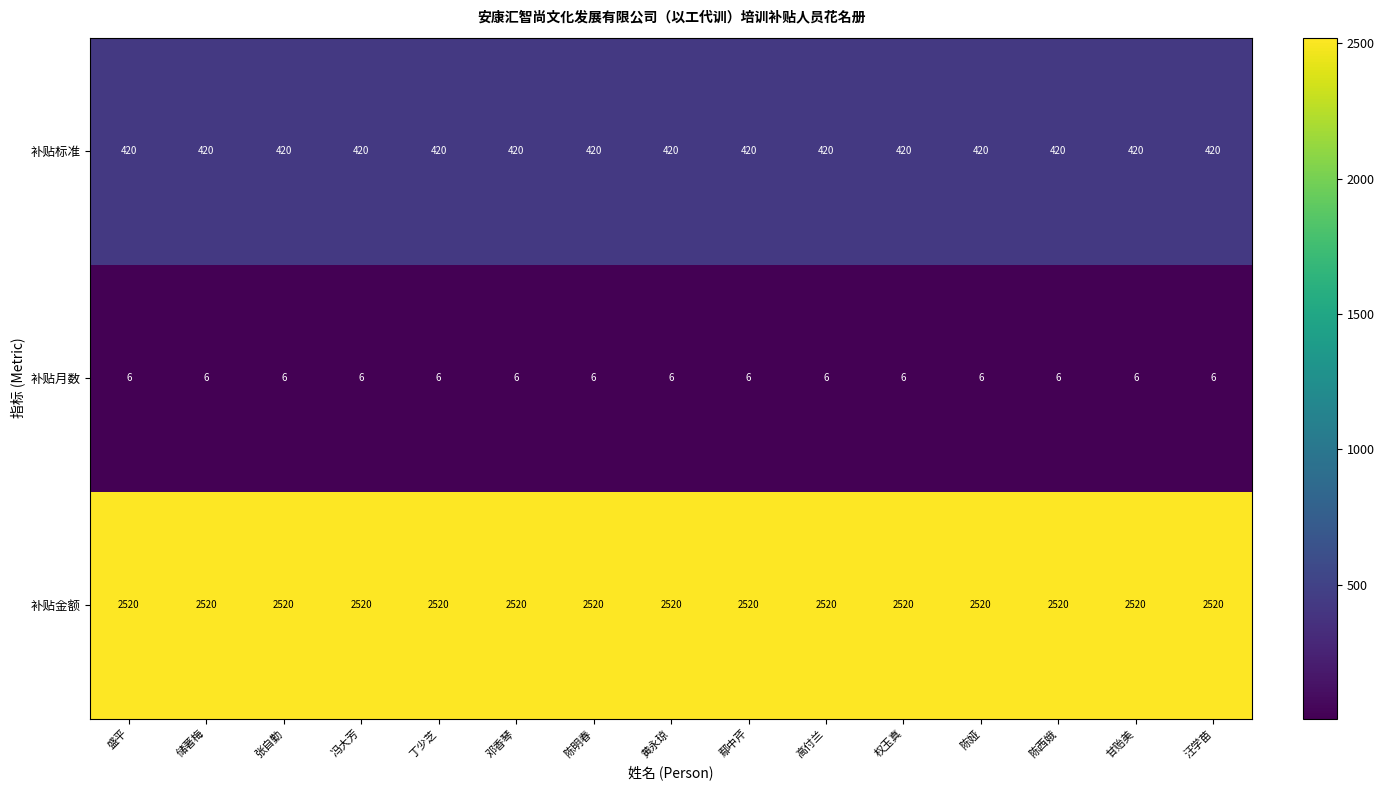

What is the approximate value of 补贴金额 at 鄢中芹?

2520